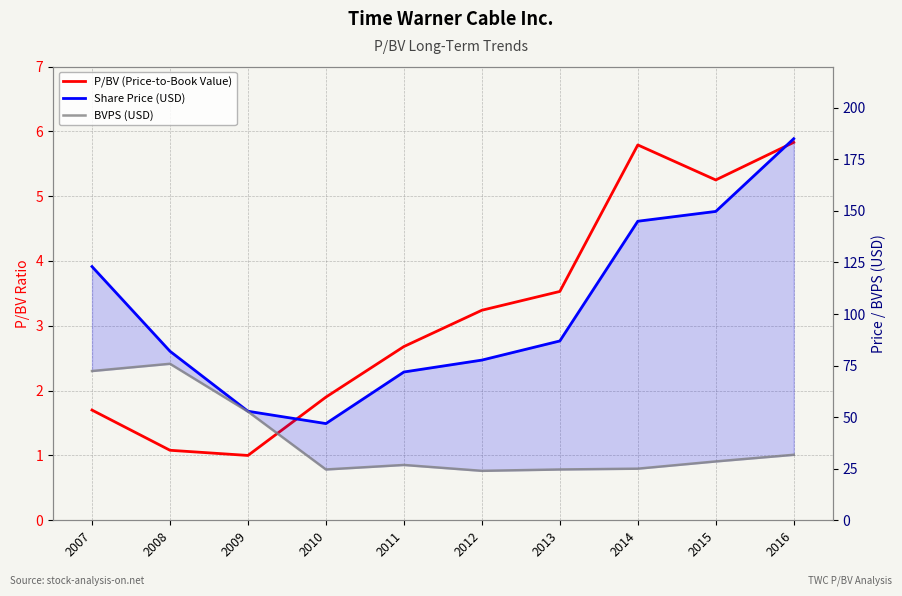

Which series has the widest spread of values?

Share Price (USD)